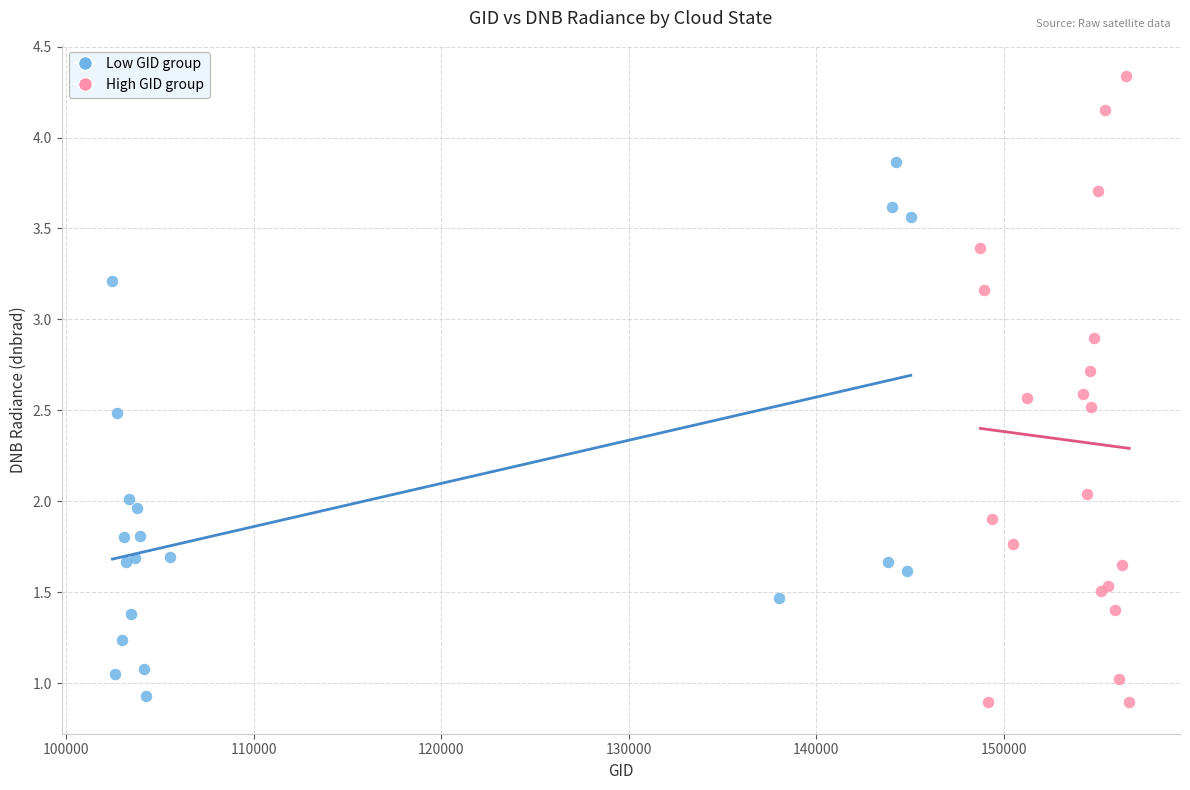

Which series reaches the maximum Y coordinate?

High GID group